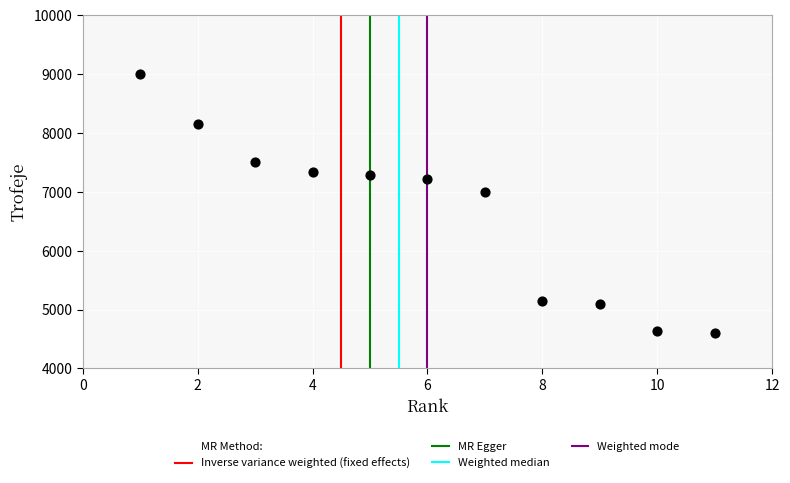

What is the range of X values (max minus min)?

10